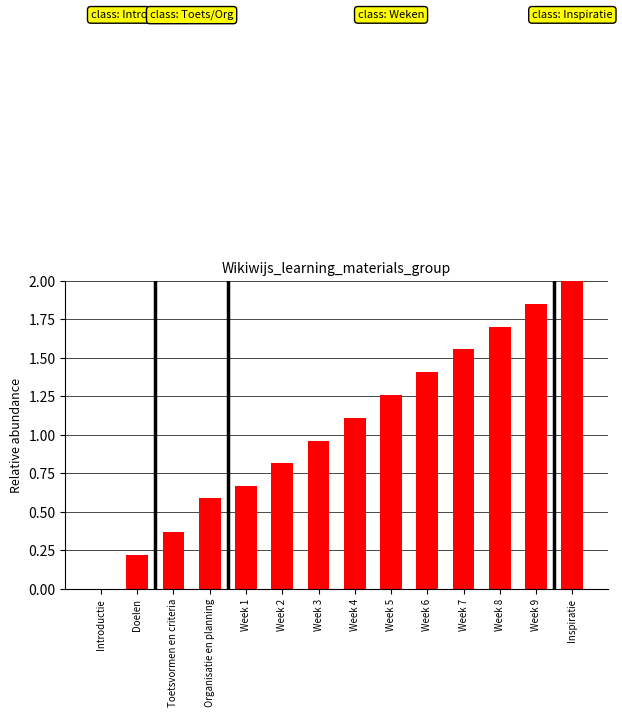

What is the maximum value shown in the chart?

2.0